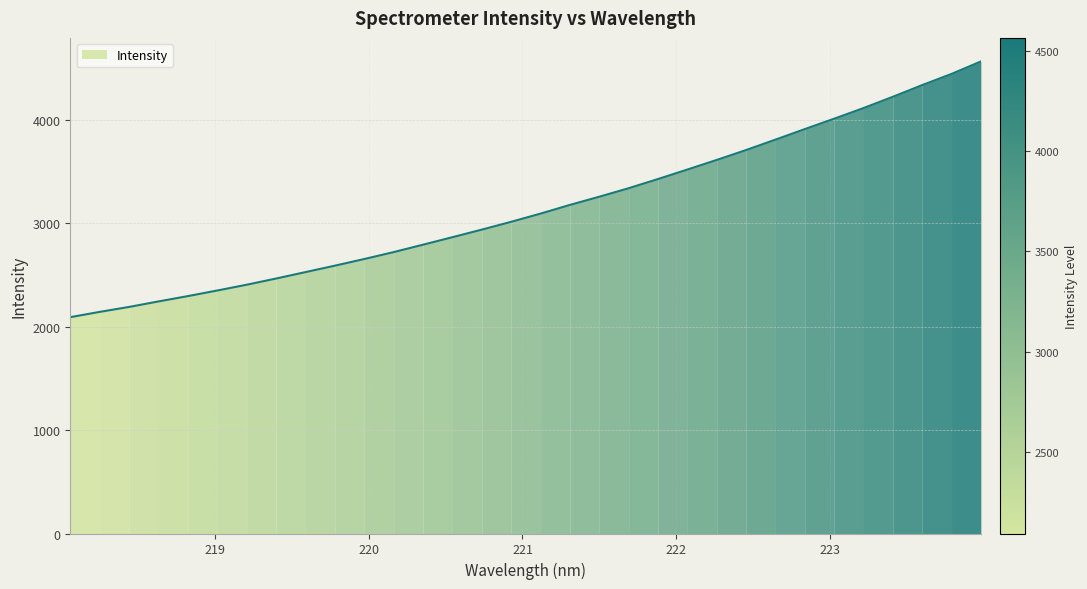

How many data points does each series have?

32